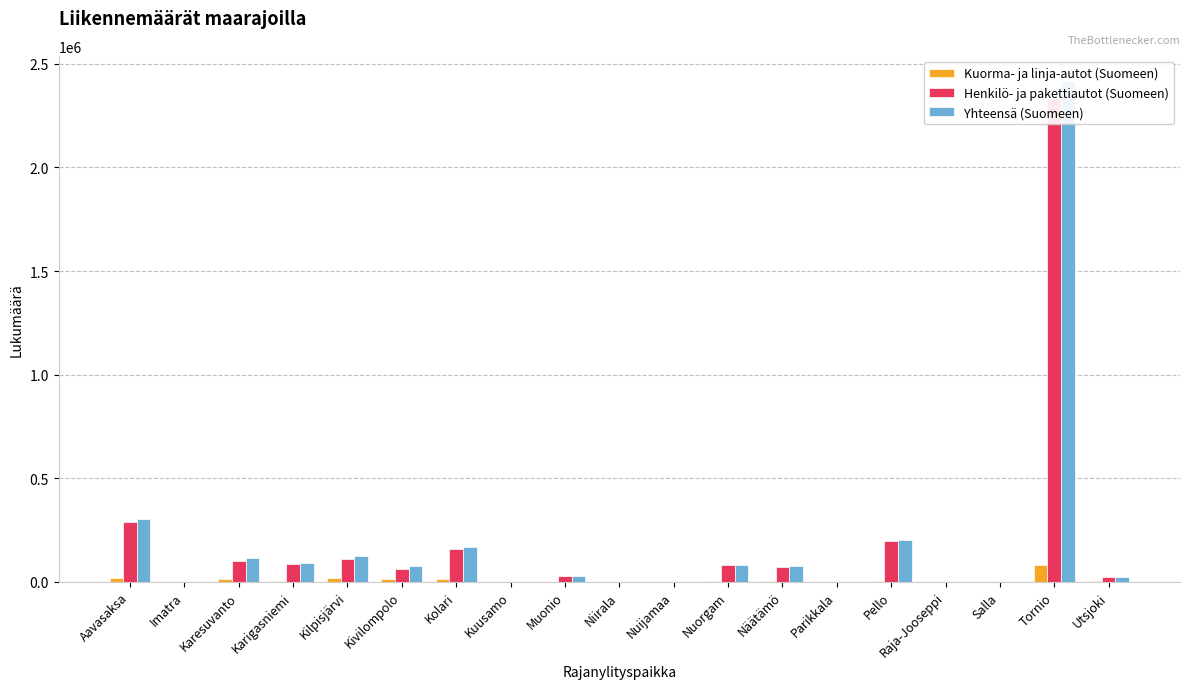

Which series has the widest spread of values?

Yhteensä (Suomeen)